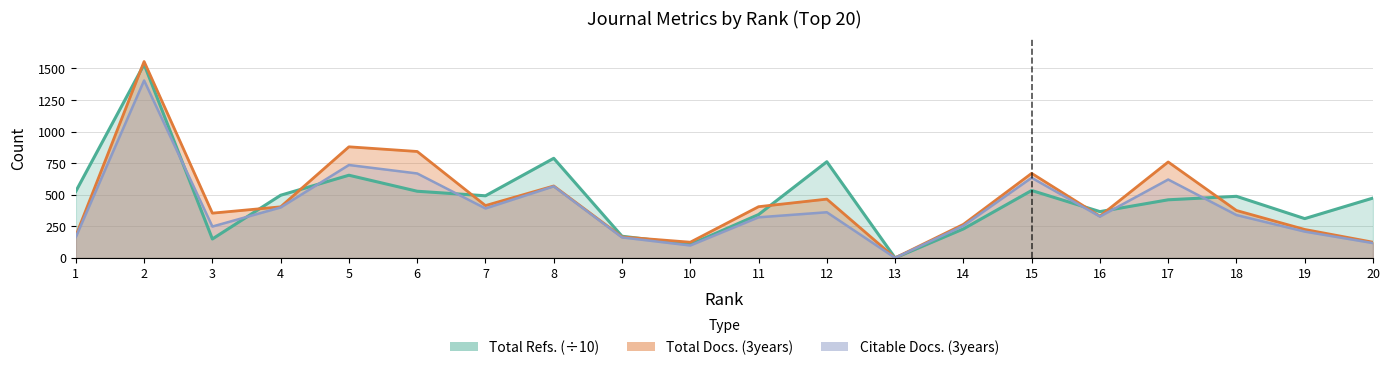

Does the chart have visible grid lines?

Yes